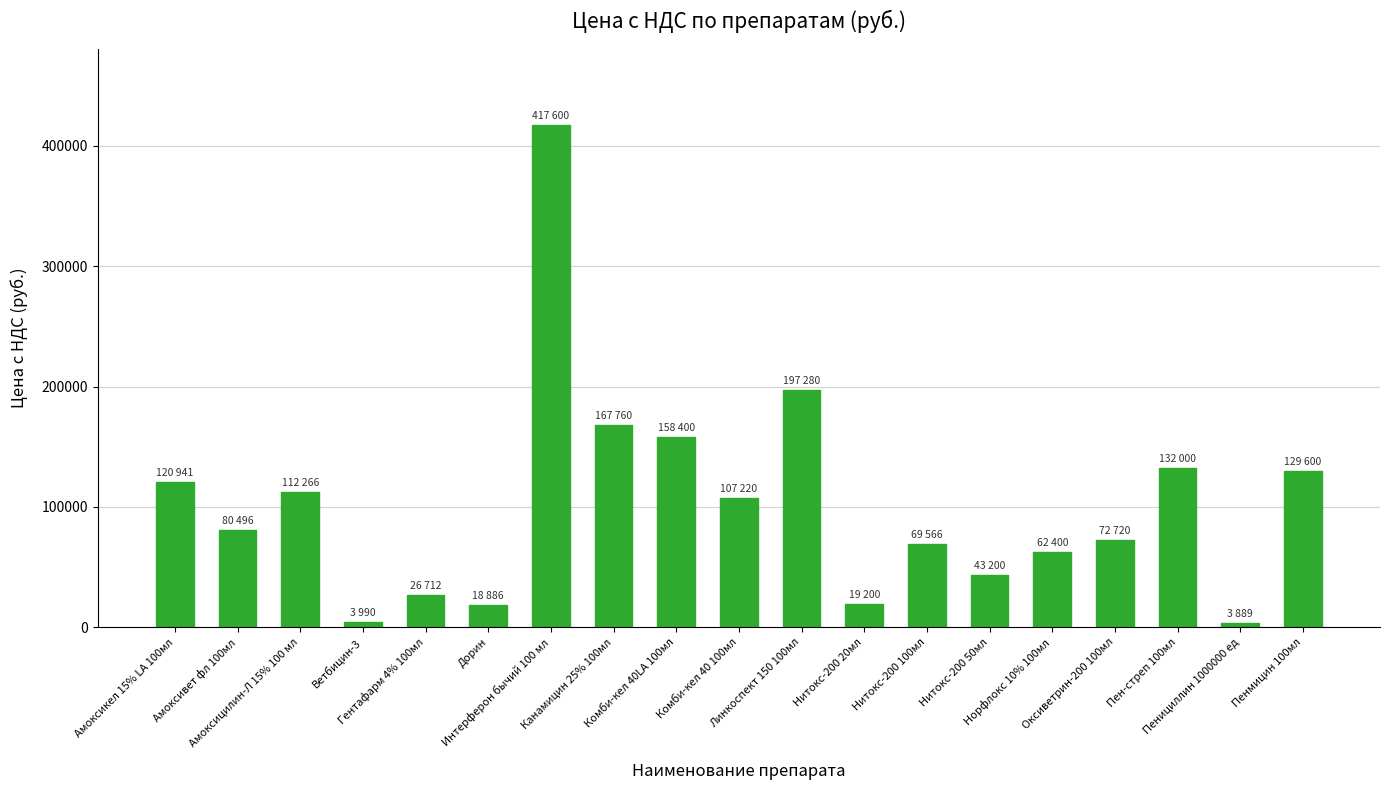

What is the greatest value displayed?

417600